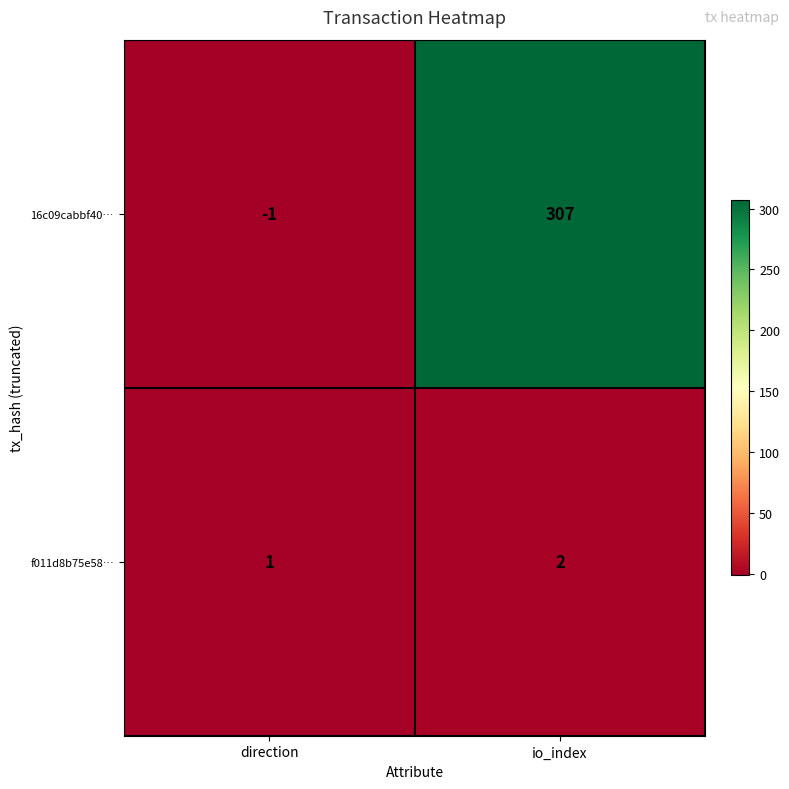

The 16c09cabbf40… series shows 307 at io_index. True or false?

True